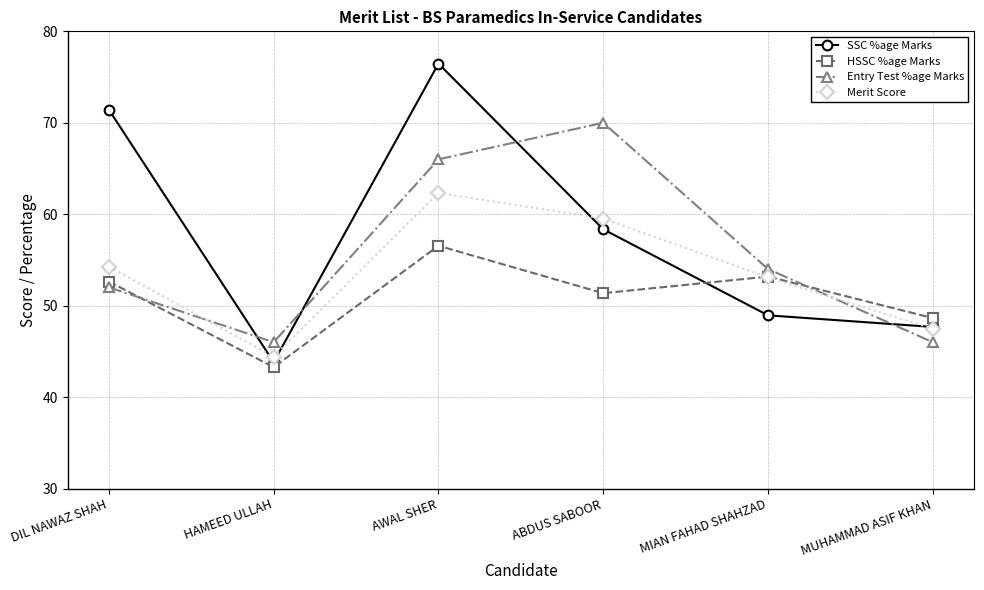

How many data points does each series have?

6